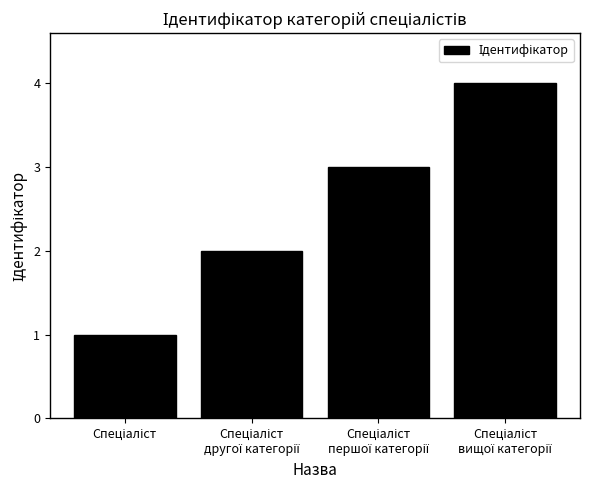

Does the chart contain any negative values?

No